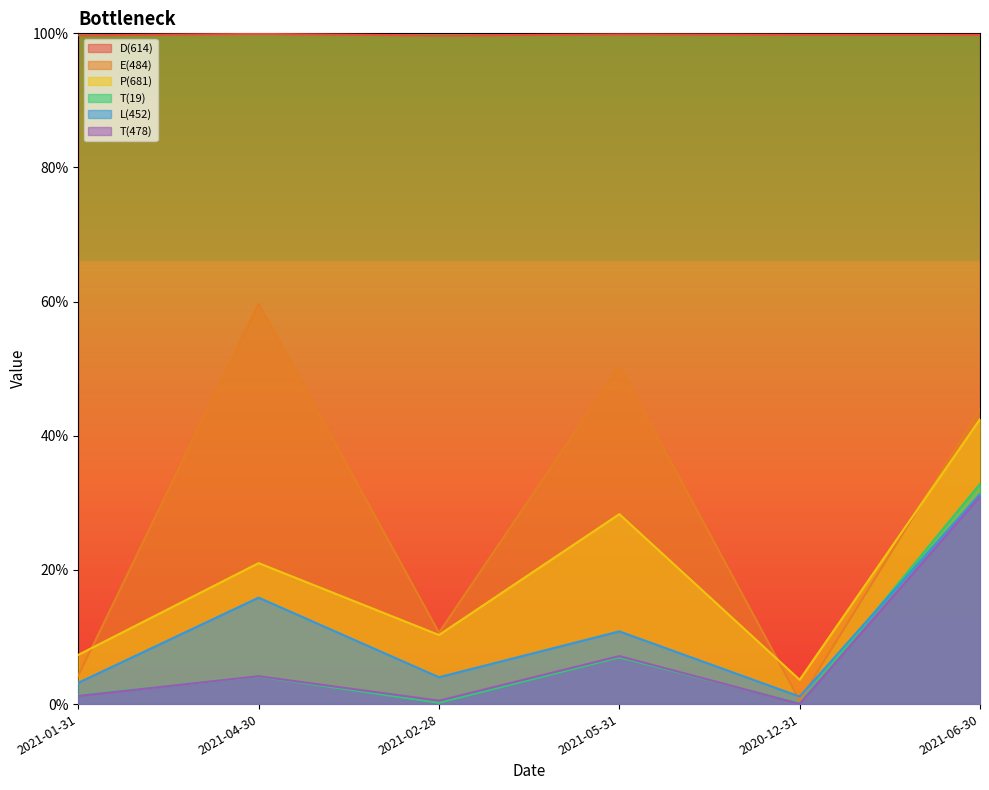

Reading left to right, list all the values displayed in this chart.

D(614): 1.0	1.0	1.0	1.0	1.0	1.0
E(484): 0.0	0.6	0.1	0.5	0.0	0.4
P(681): 0.1	0.2	0.1	0.3	0.0	0.4
T(19): 0.0	0.0	0.0	0.1	0.0	0.3
L(452): 0.0	0.2	0.0	0.1	0.0	0.3
T(478): 0.0	0.0	0.0	0.1	0.0	0.3